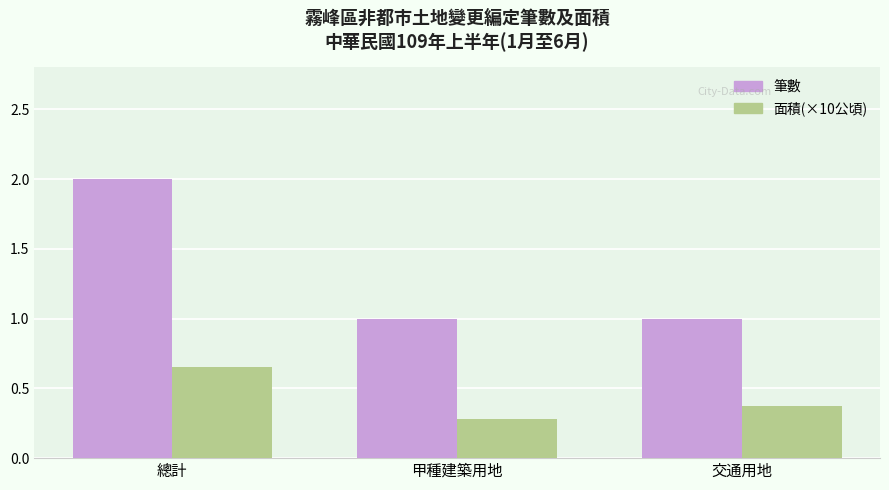

Does the chart contain any negative values?

No